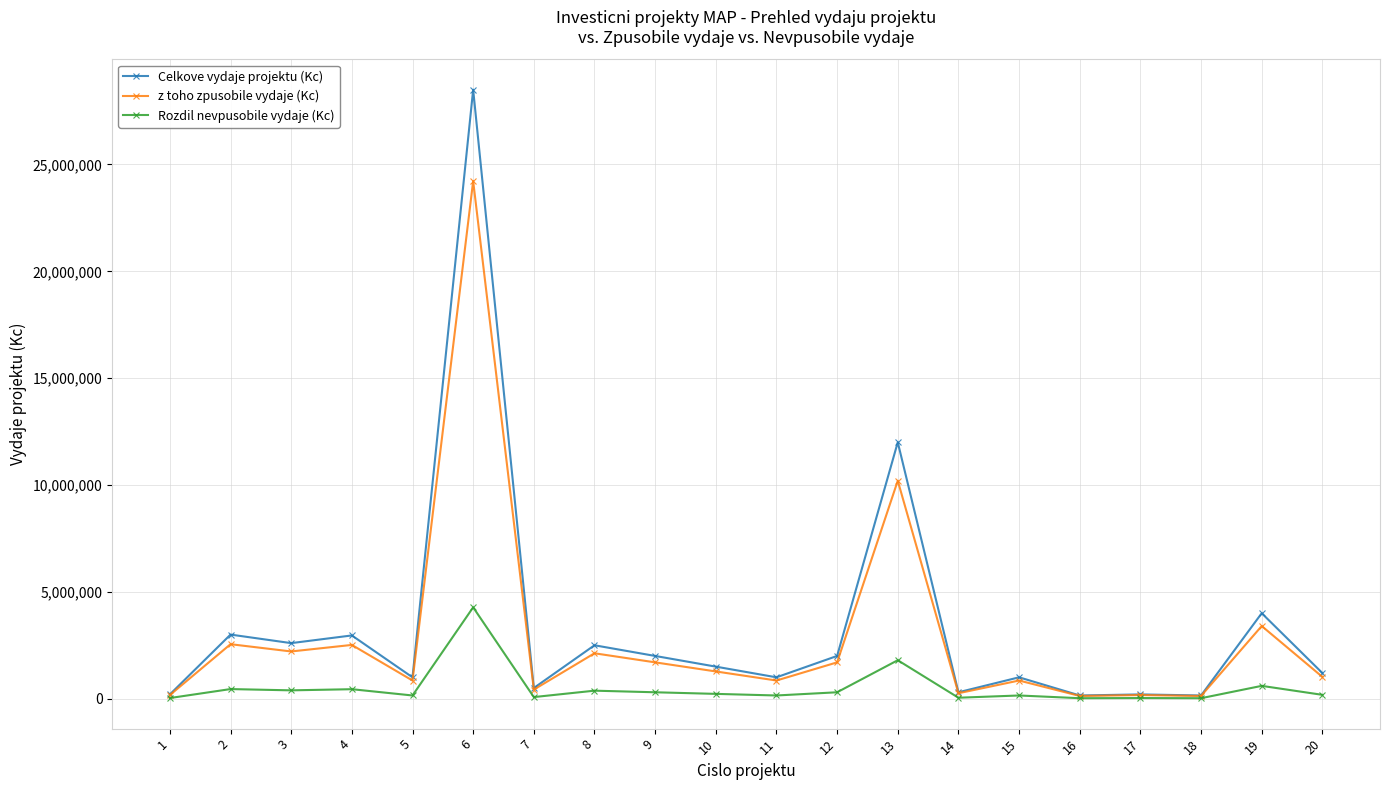

What is the average value of the z toho zpusobile vydaje (Kc) series?

2837300